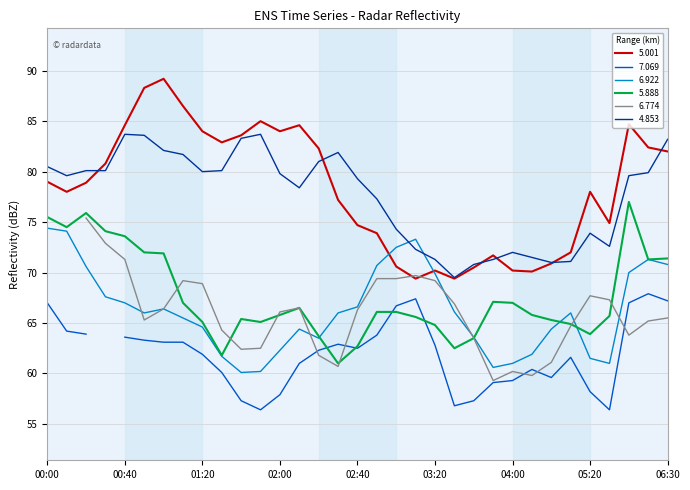

The 5.888 series shows 65.1 at 01:20. True or false?

True